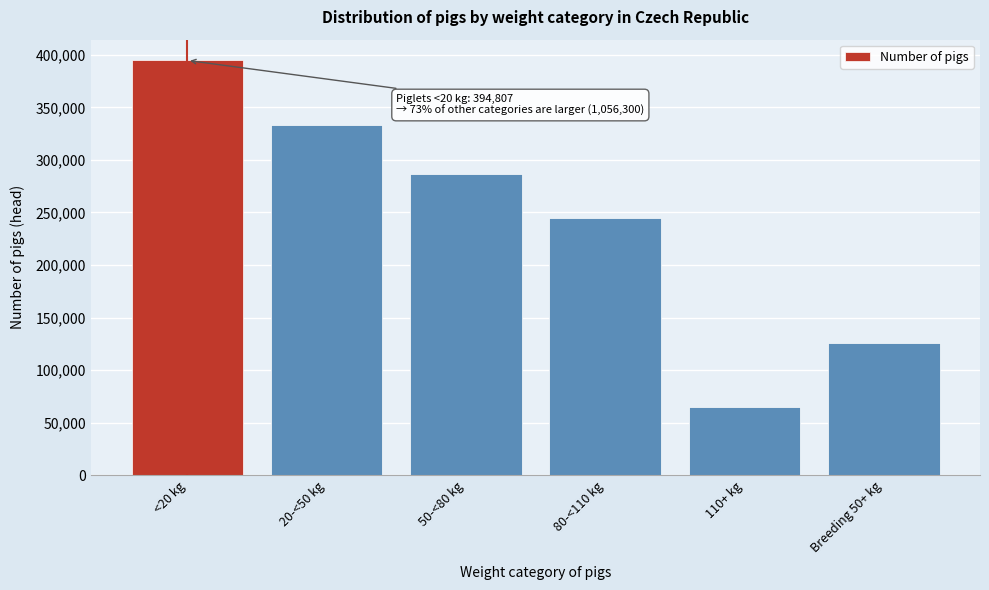

Reading left to right, list all the values displayed in this chart.

<20 kg=394807	20-<50 kg=333591	50-<80 kg=286852	80-<110 kg=244778	110+ kg=65127	Breeding 50+ kg=125952